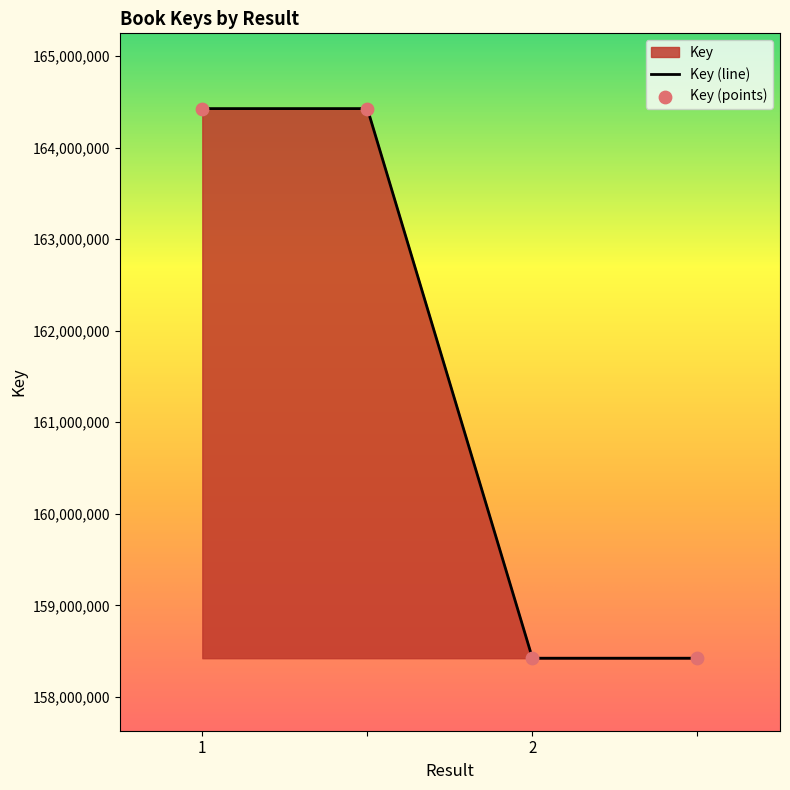

Approximately how many times larger is the value at 2 compared to ?

1.0